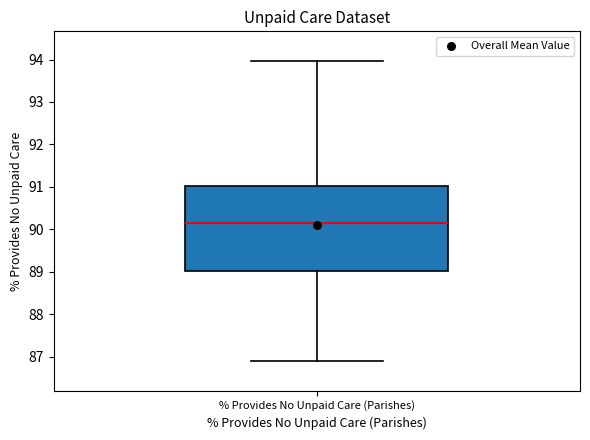

Read this box plot against the y-axis: the position of the median line, the range covered by the box, and the ends of both whiskers. The values are not printed on the chart, so give them approximately, as read against the axis.

median 90.1, box 89.0 to 91.0, whiskers 86.9 to 94.0